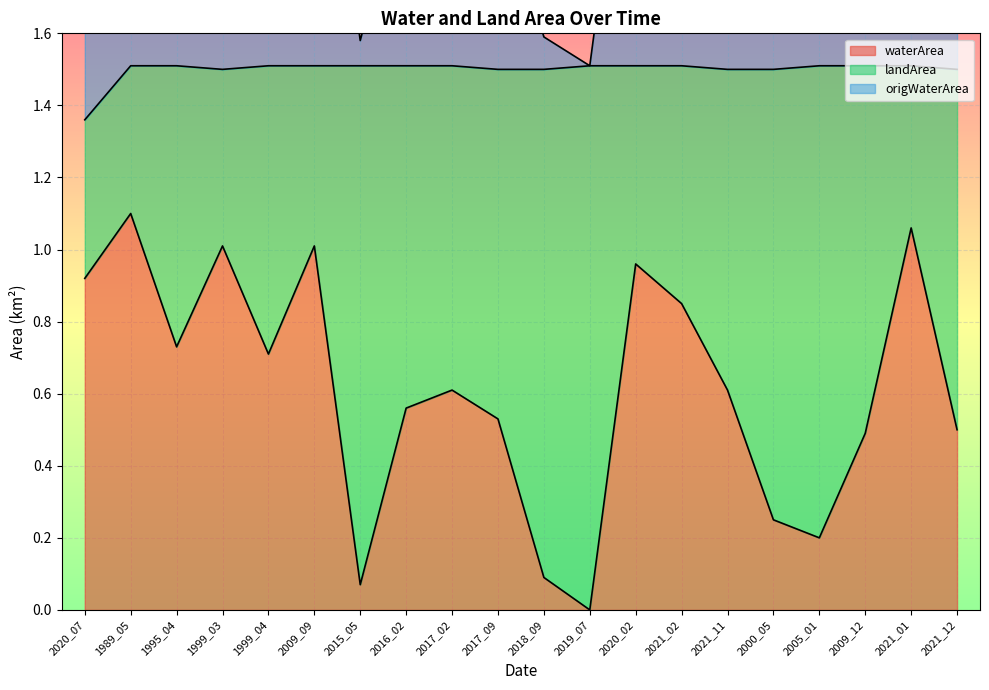

At which label does origWaterArea reach its minimum?

2019_07